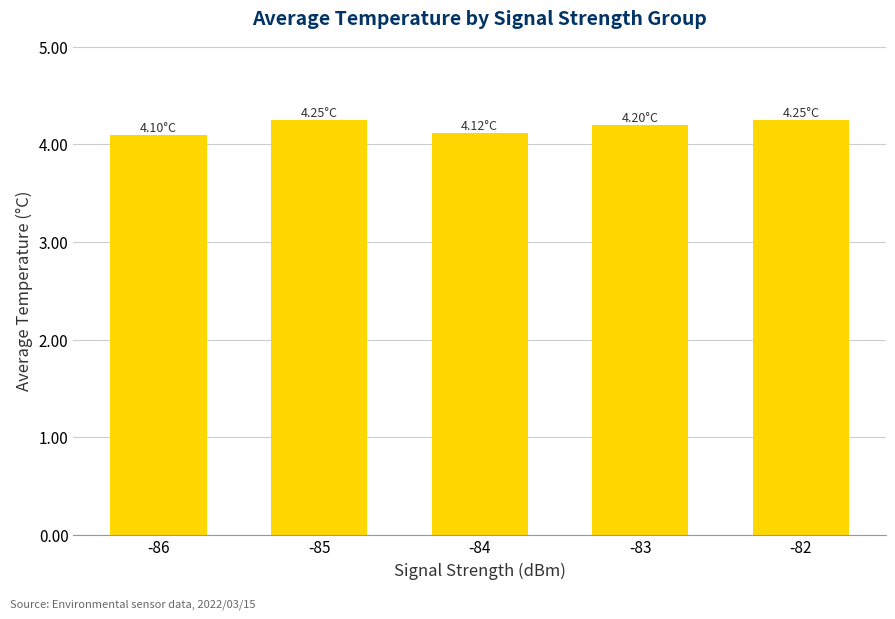

Count the number of data series in this chart.

1